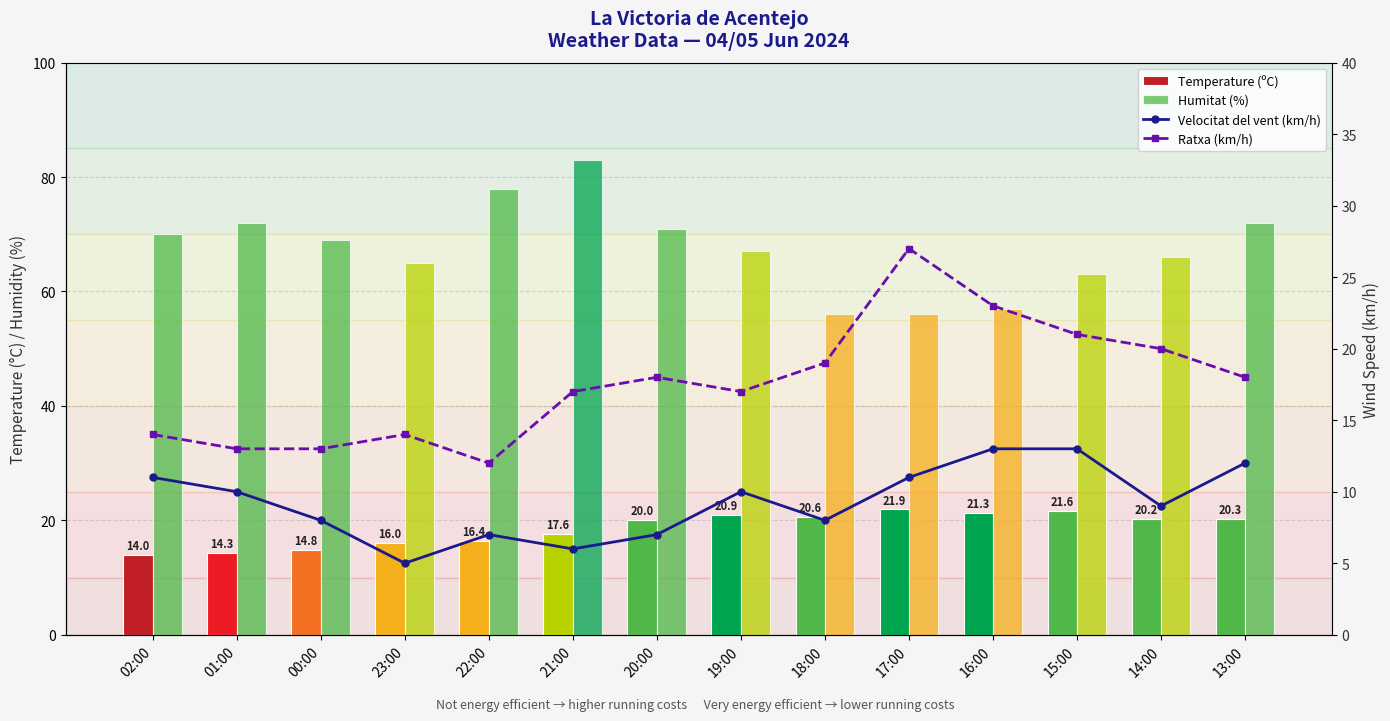

Which category has the highest value in the Velocitat del vent (km/h) series?

16:00